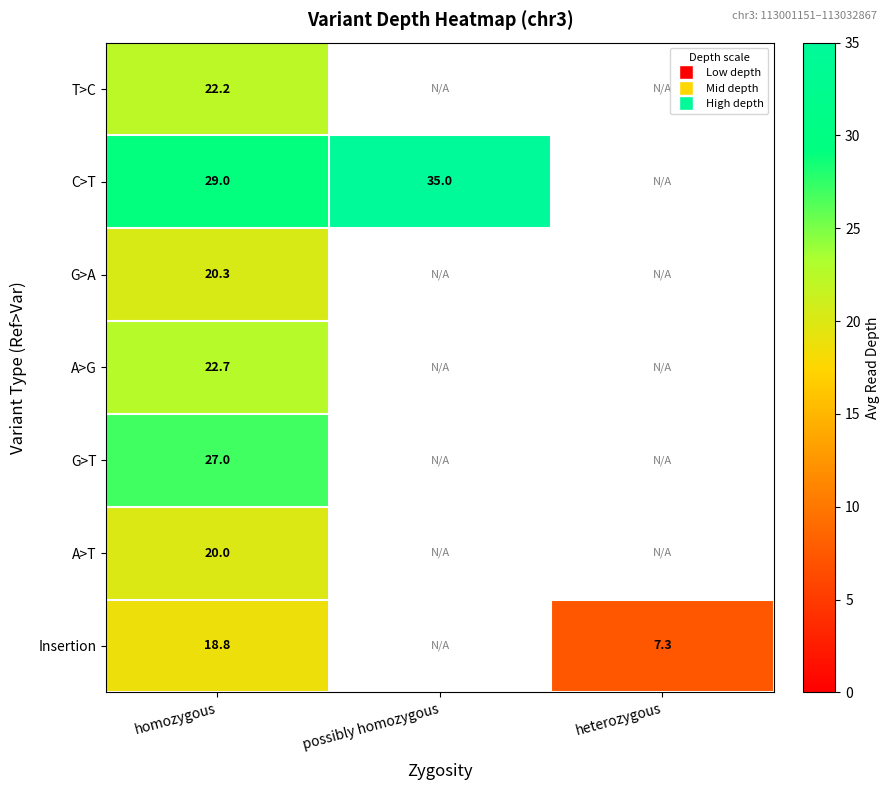

At heterozygous, list the series in order from smallest to largest.

T>C, C>T, G>A, A>G, G>T, A>T, Insertion